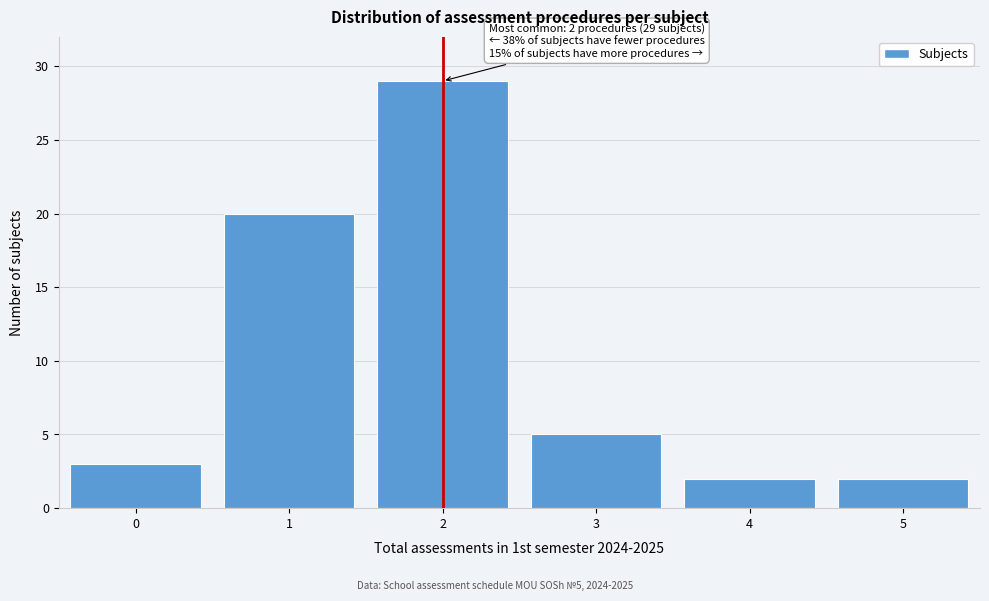

Which range on the x-axis has the tallest bar?

1.5 to 2.5